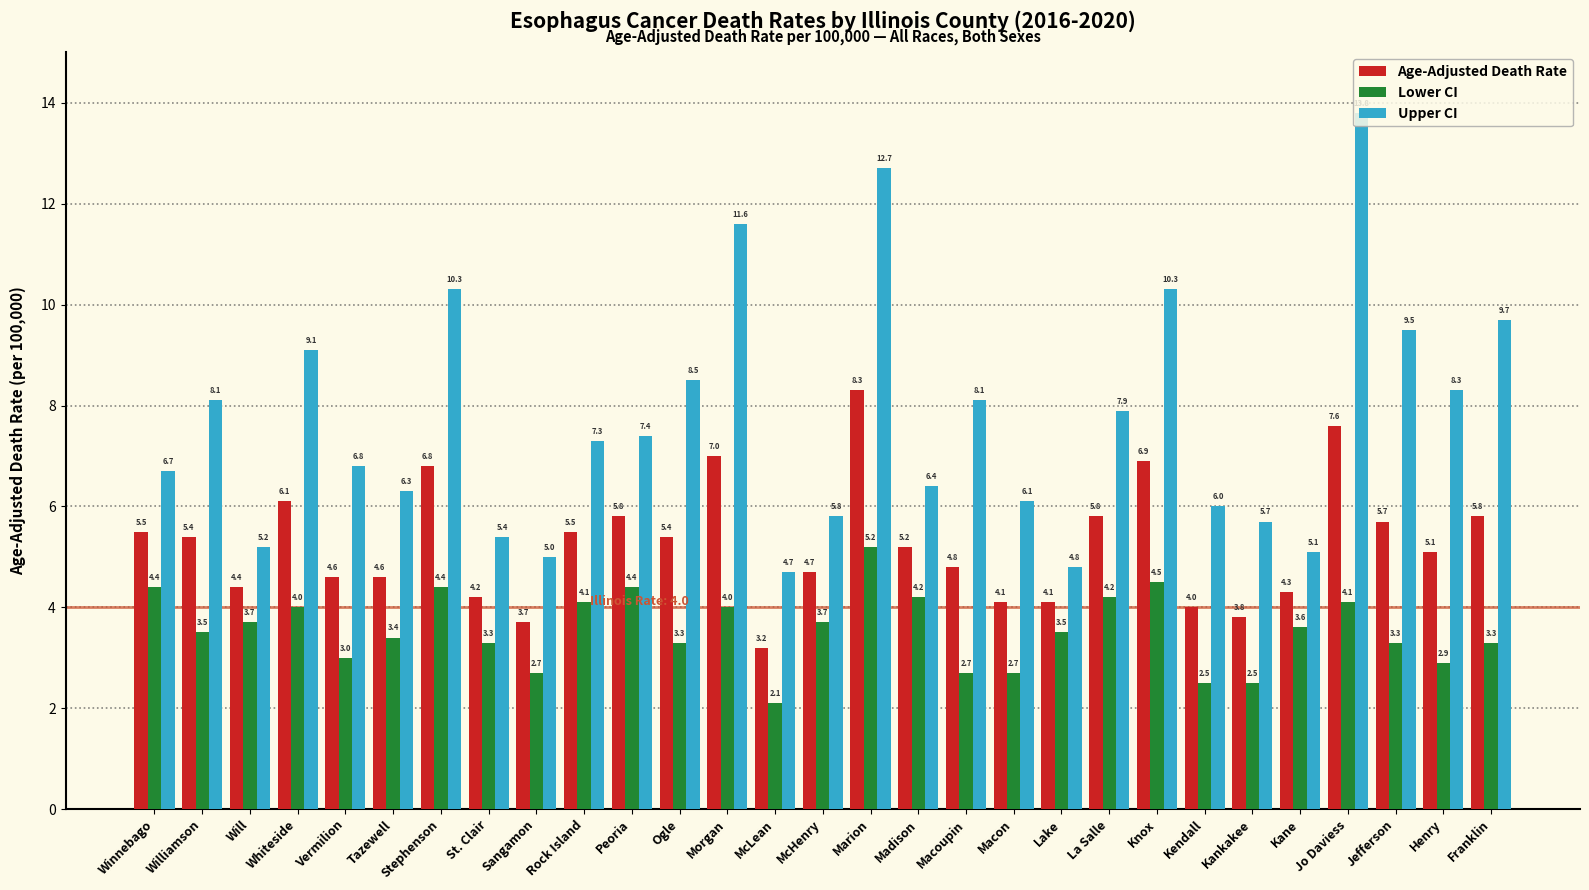

Which label corresponds to the largest value in the chart?

Jo Daviess